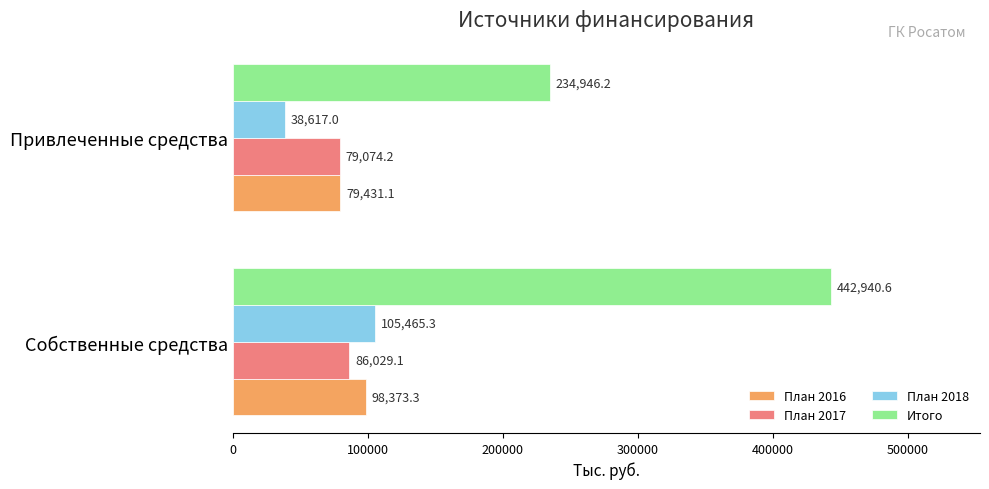

Is the value of План 2018 at Собственные средства greater than the value of План 2017 at Собственные средства?

Yes